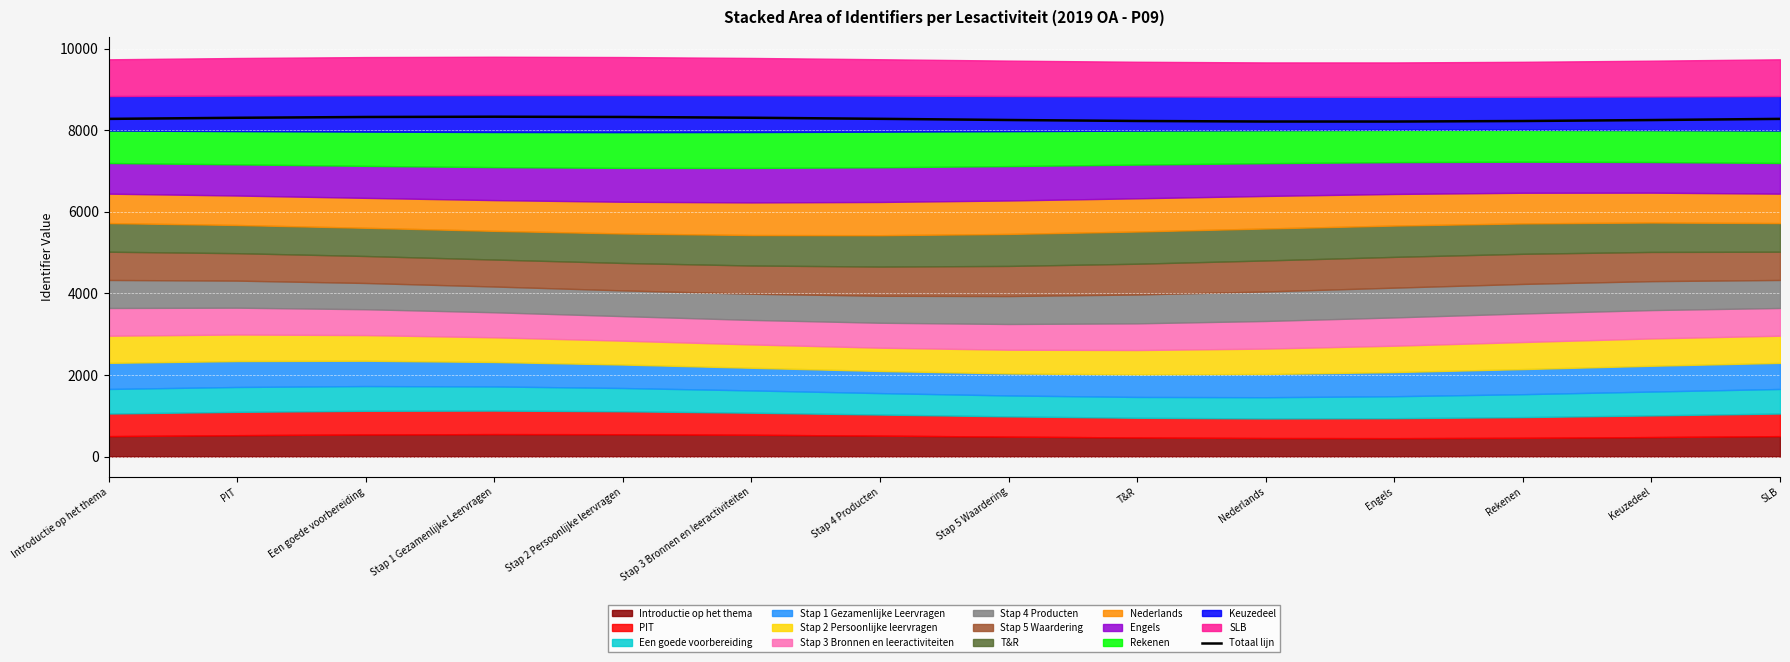

Rank the categories by value from lowest to highest.

Engels, Nederlands, Rekenen, T&R, Keuzedeel, Stap 5 Waardering, Introductie op het thema, SLB, Stap 4 Producten, PIT, Stap 3 Bronnen en leeractiviteiten, Een goede voorbereiding, Stap 2 Persoonlijke leervragen, Stap 1 Gezamenlijke Leervragen